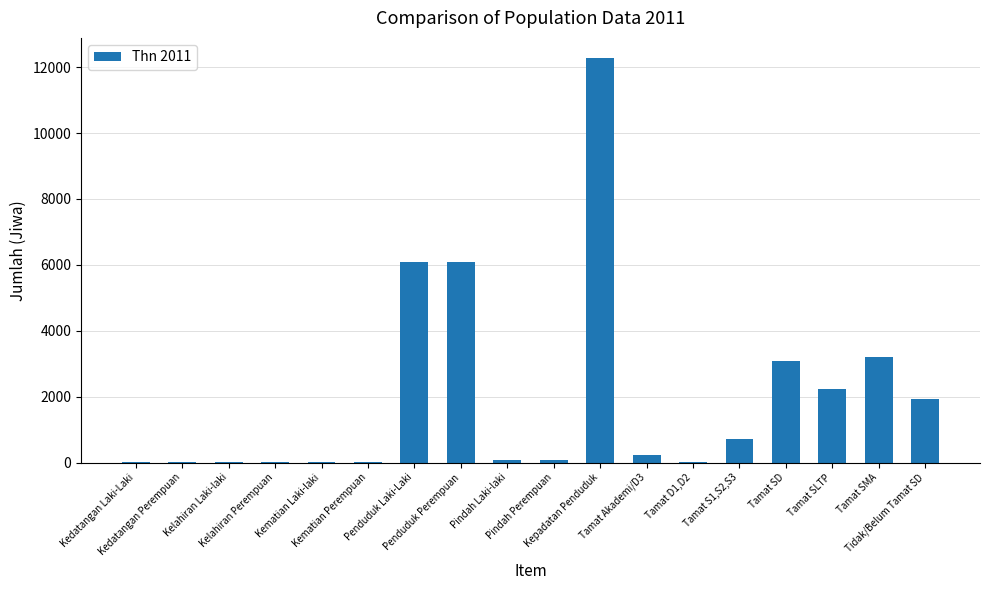

What is the greatest value displayed?

12277